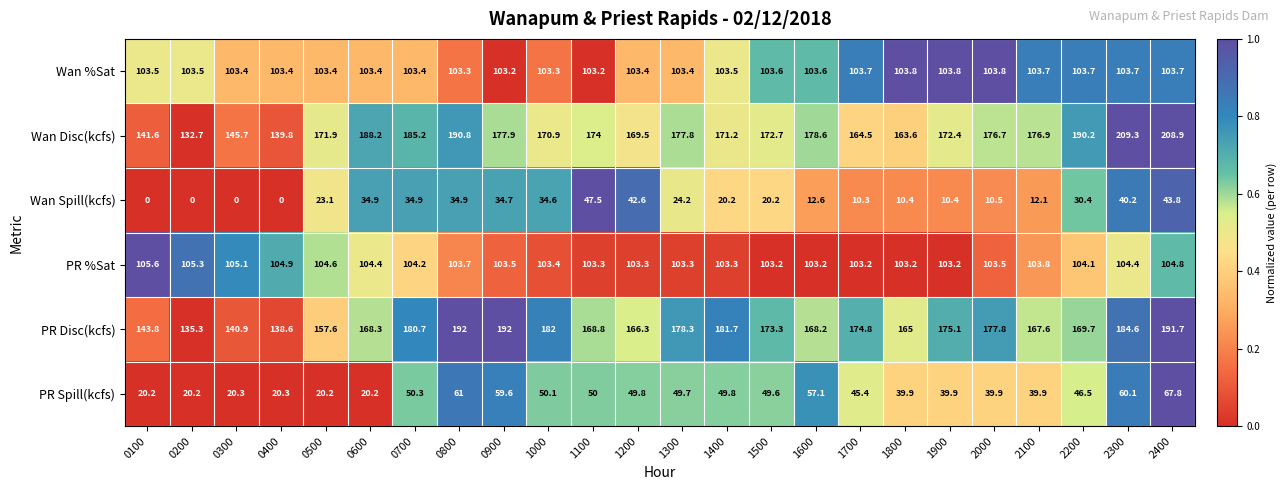

What is the sum of the PR %Sat values at 0300 and 1200?

208.4